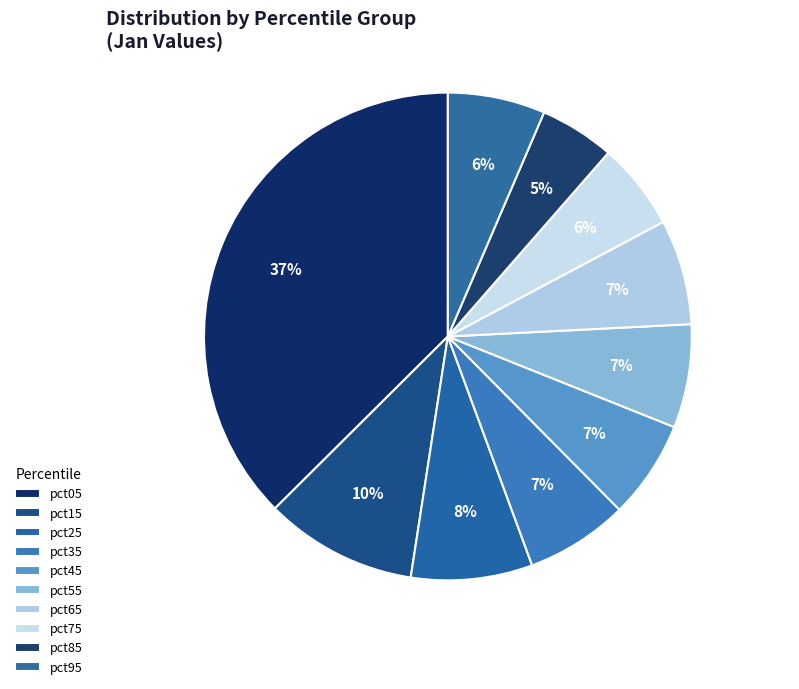

To the nearest percent, what percentage of the pie is pct65?

7%